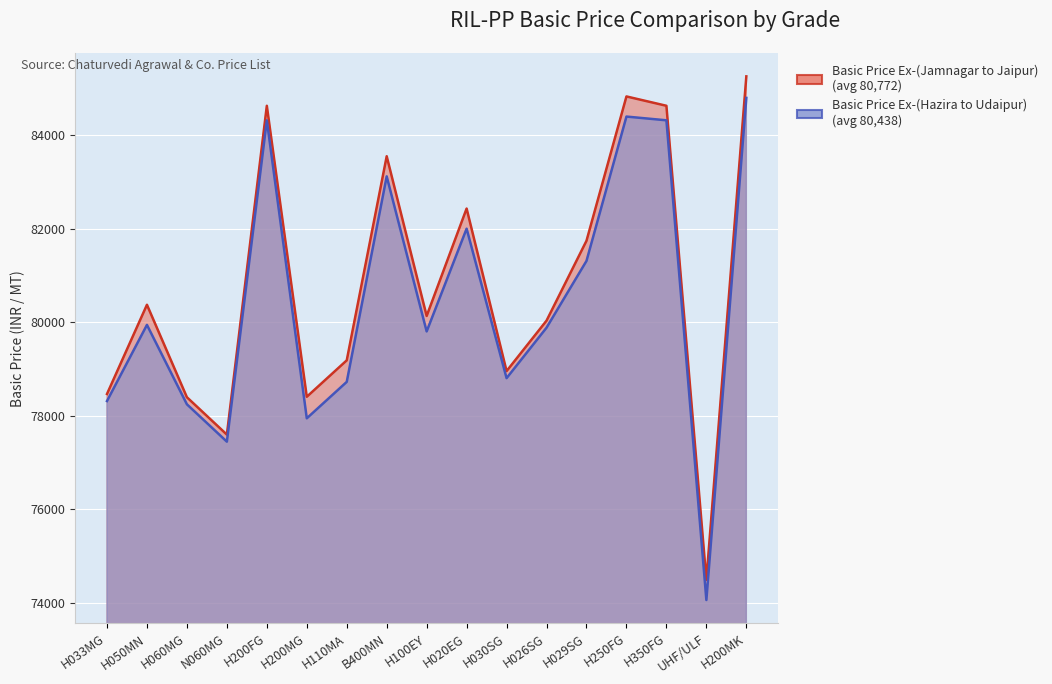

Which category has the highest value in the Basic Price Ex-(Hazira to Udaipur) series?

H200MK